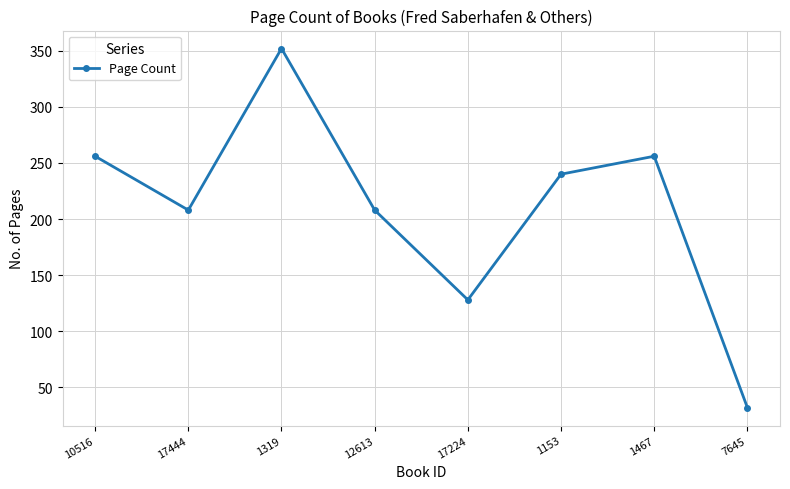

Approximately how many times larger is the value at 7645 compared to 1467?

0.1